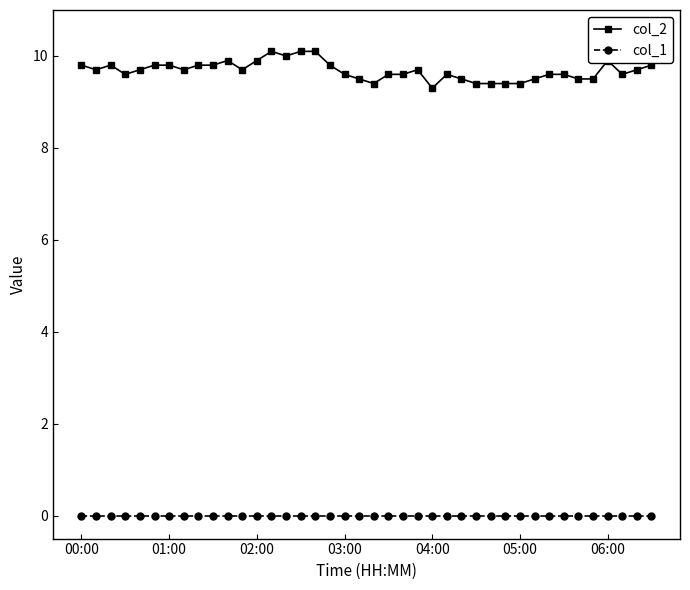

Does the chart display data point markers on the line(s)?

Yes